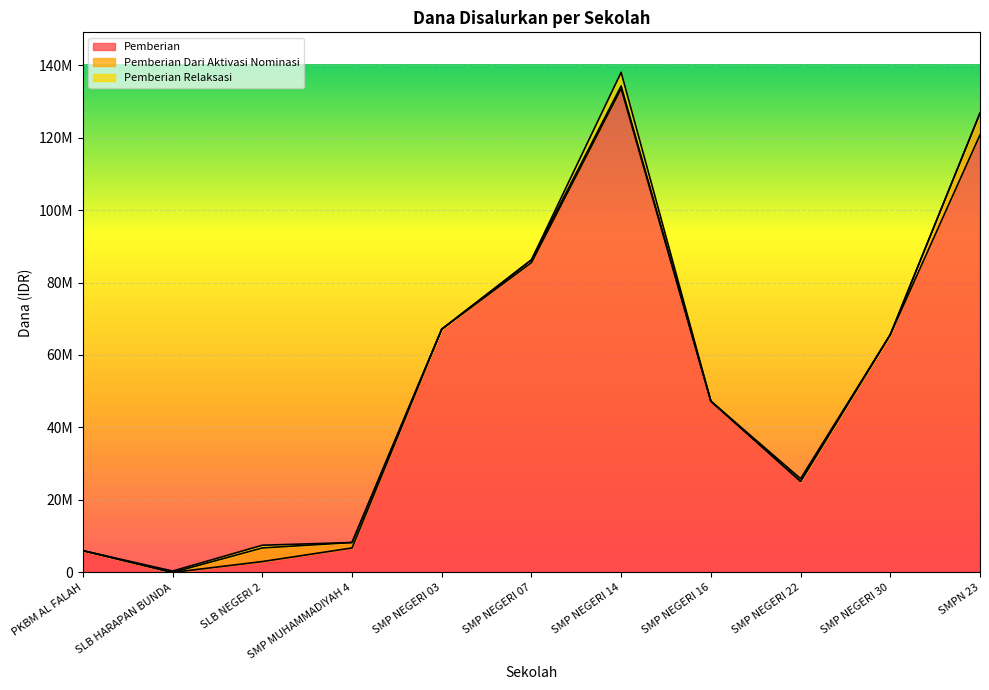

Which series changed the most between SLB HARAPAN BUNDA and SMP MUHAMMADIYAH 4?

Pemberian